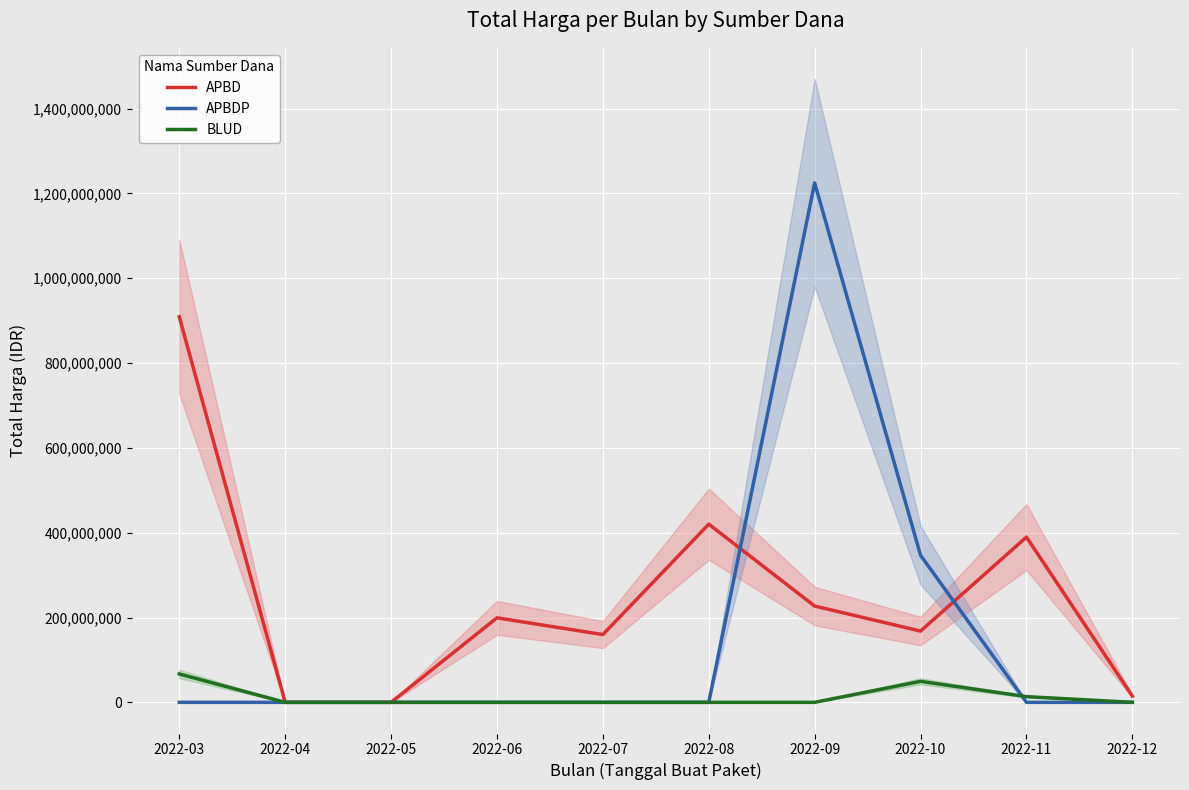

At which category does APBD reach its first local peak?

2022-06